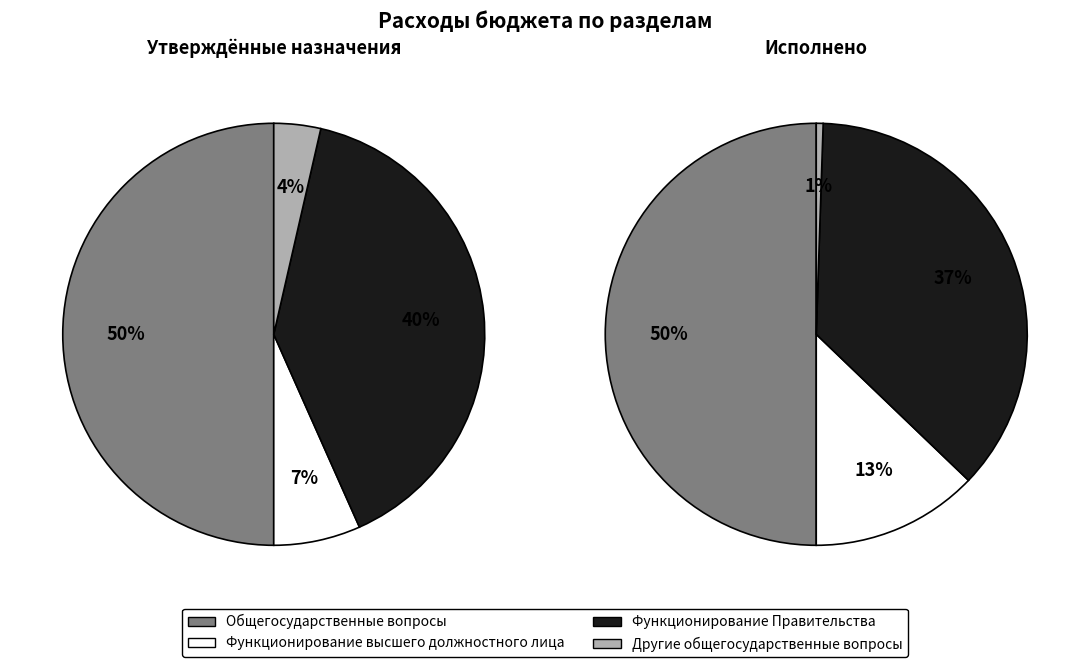

To the nearest percent, what is the difference between the Функционирование Правительства and Другие общегосударственные вопросы slice percentages?

36%